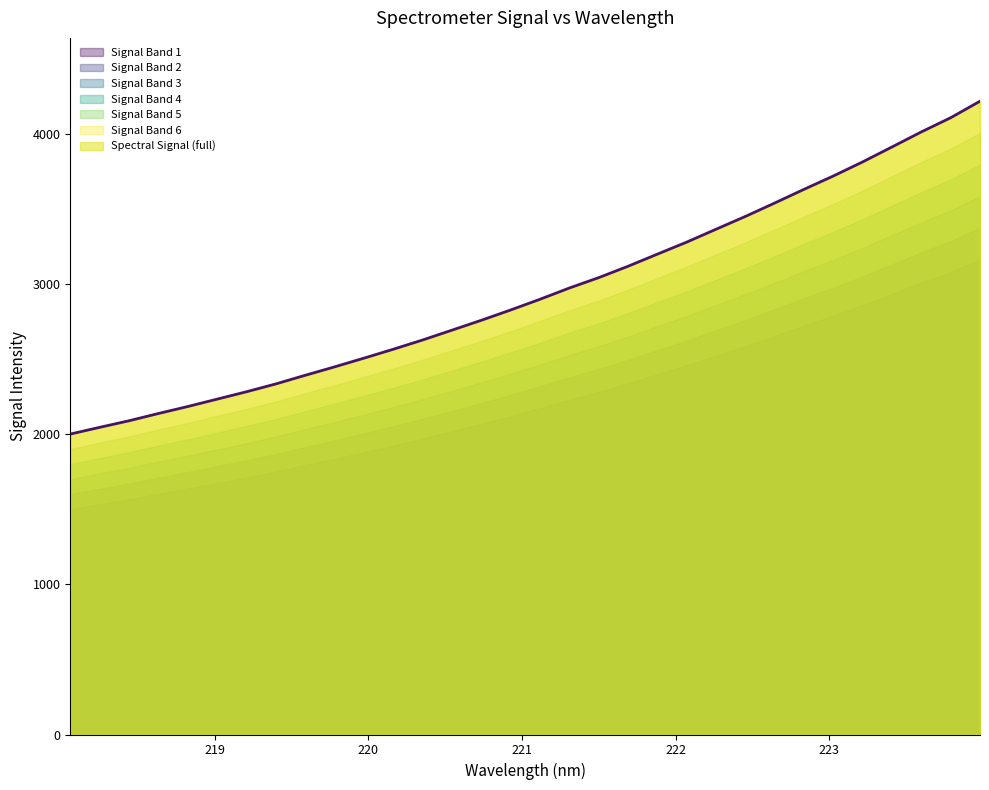

The chart shows a value of 6372.7 at 223.2172. True or false?

False